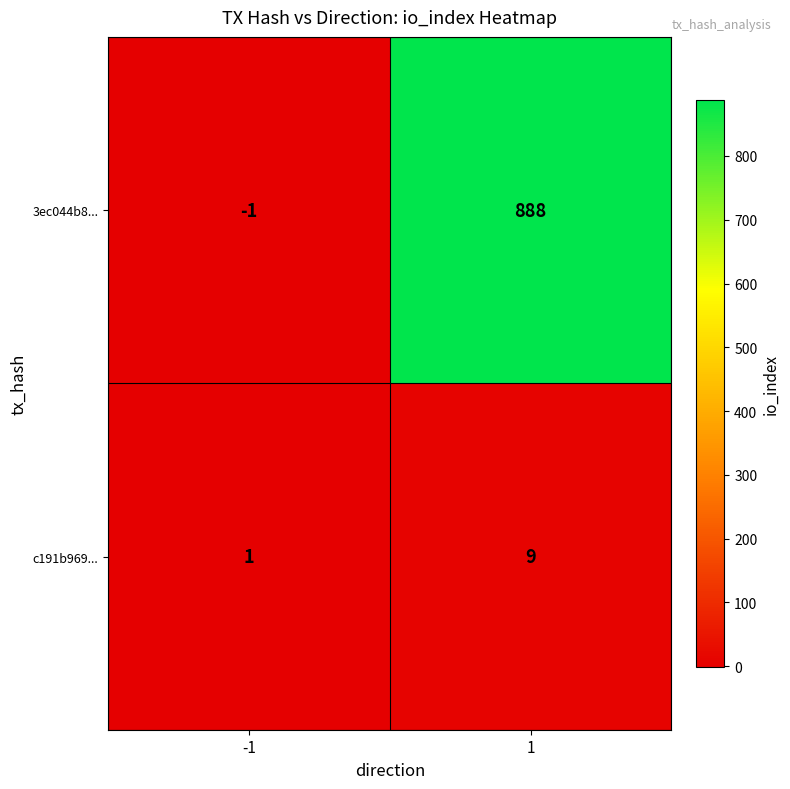

Between -1 and 1, which series saw the biggest shift?

3ec044b8...